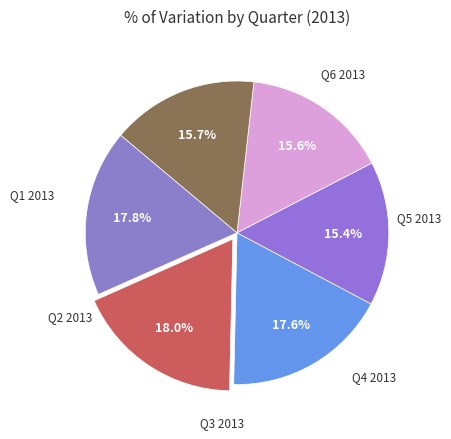

Count the number of slices in the pie.

6